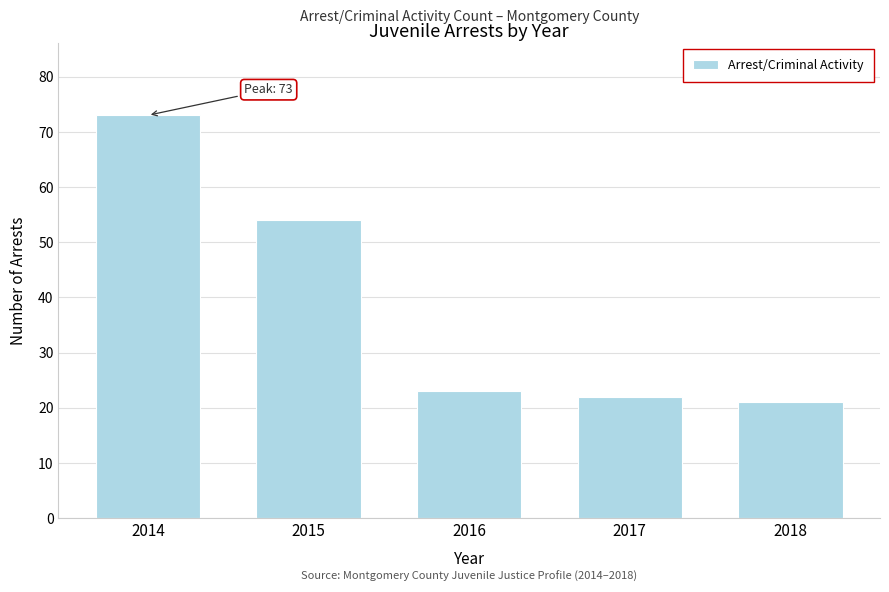

Reading right to left, list all the values displayed in this chart.

2018=21	2017=22	2016=23	2015=54	2014=73